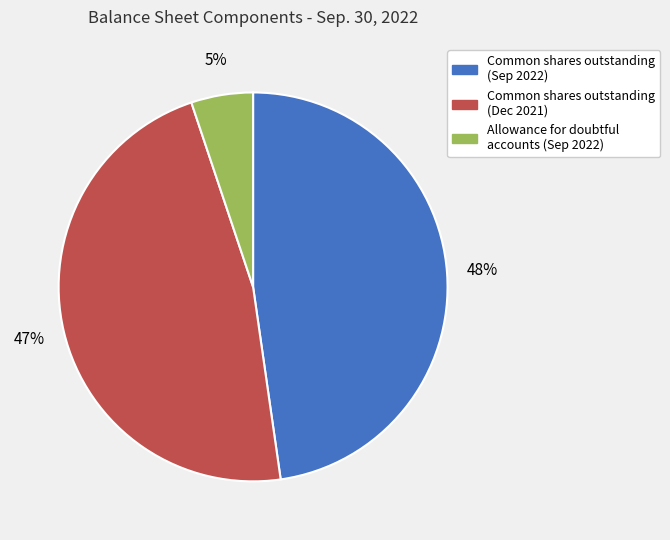

Is there any slice that represents more than half of the pie?

No